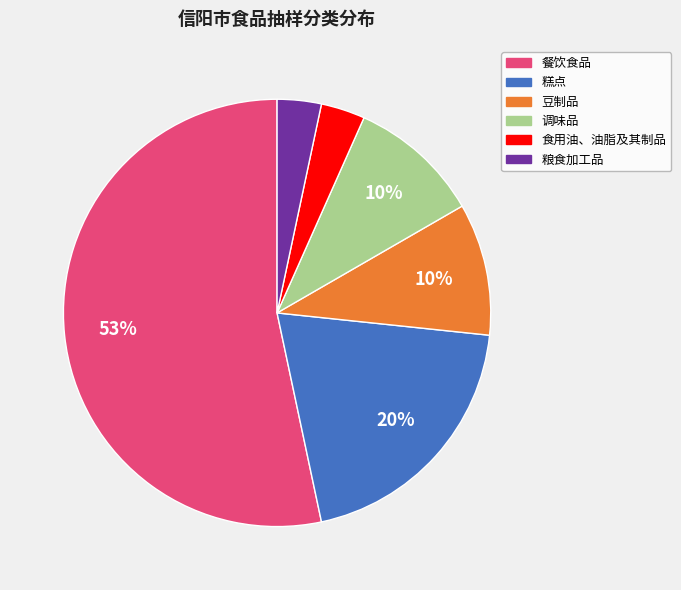

Between 粮食加工品 and 调味品, which is larger?

调味品